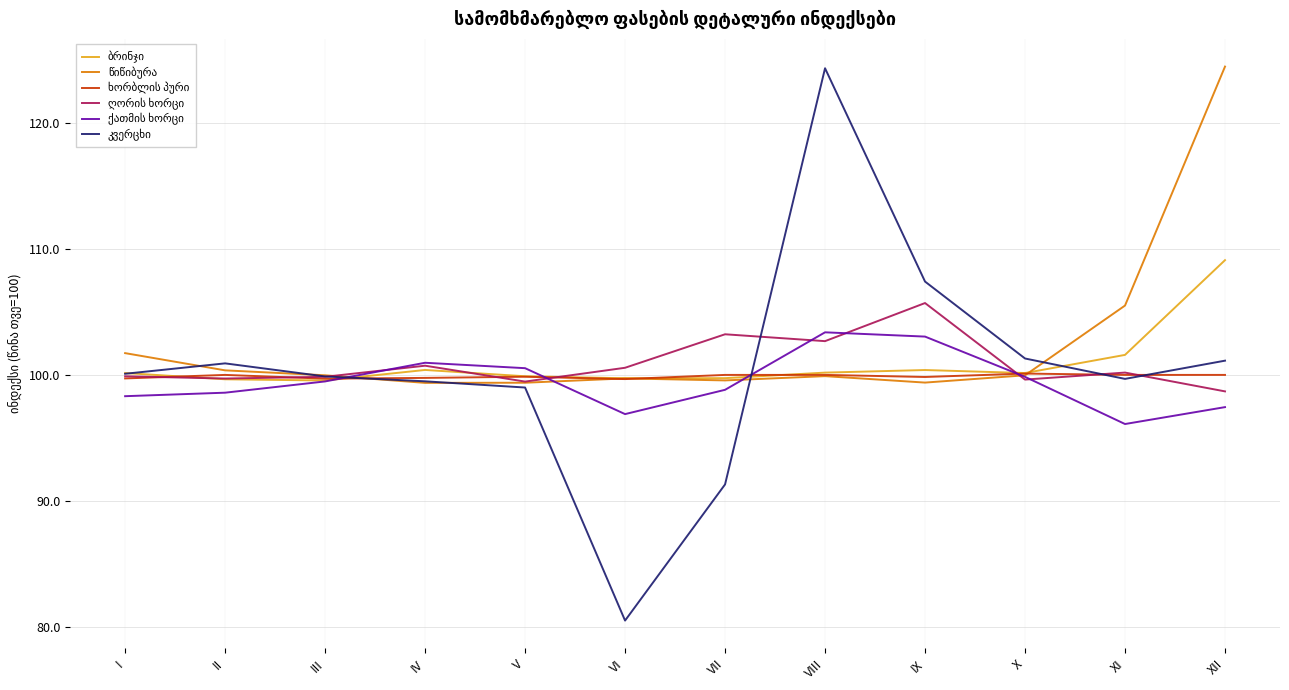

What is the smallest value displayed?

80.5